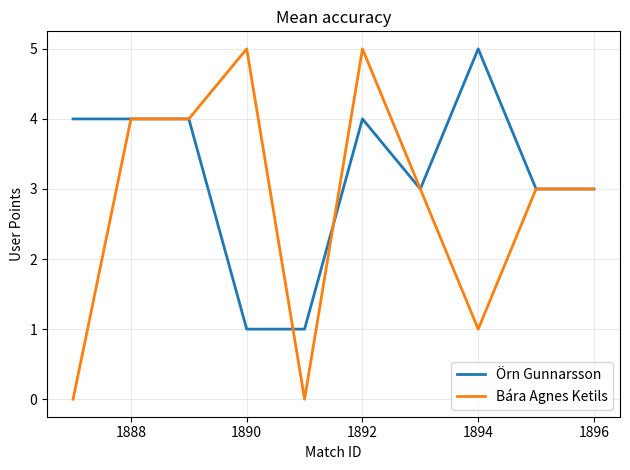

List the series in order of their overall mean, lowest first.

Bára Agnes Ketils, Örn Gunnarsson